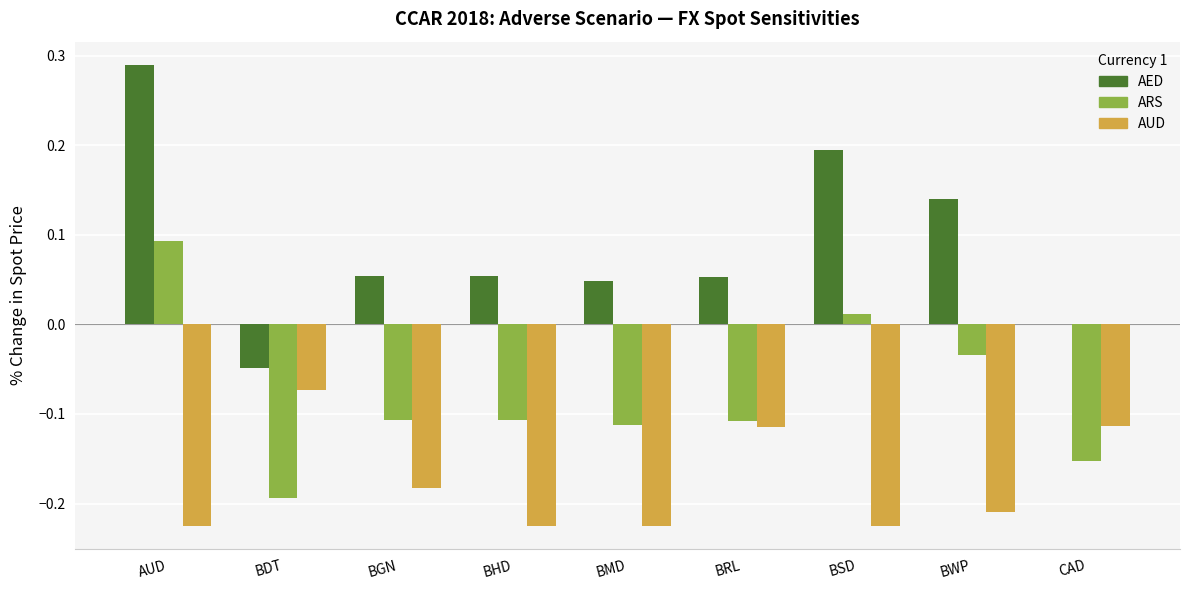

At which label does AUD reach its peak?

BDT